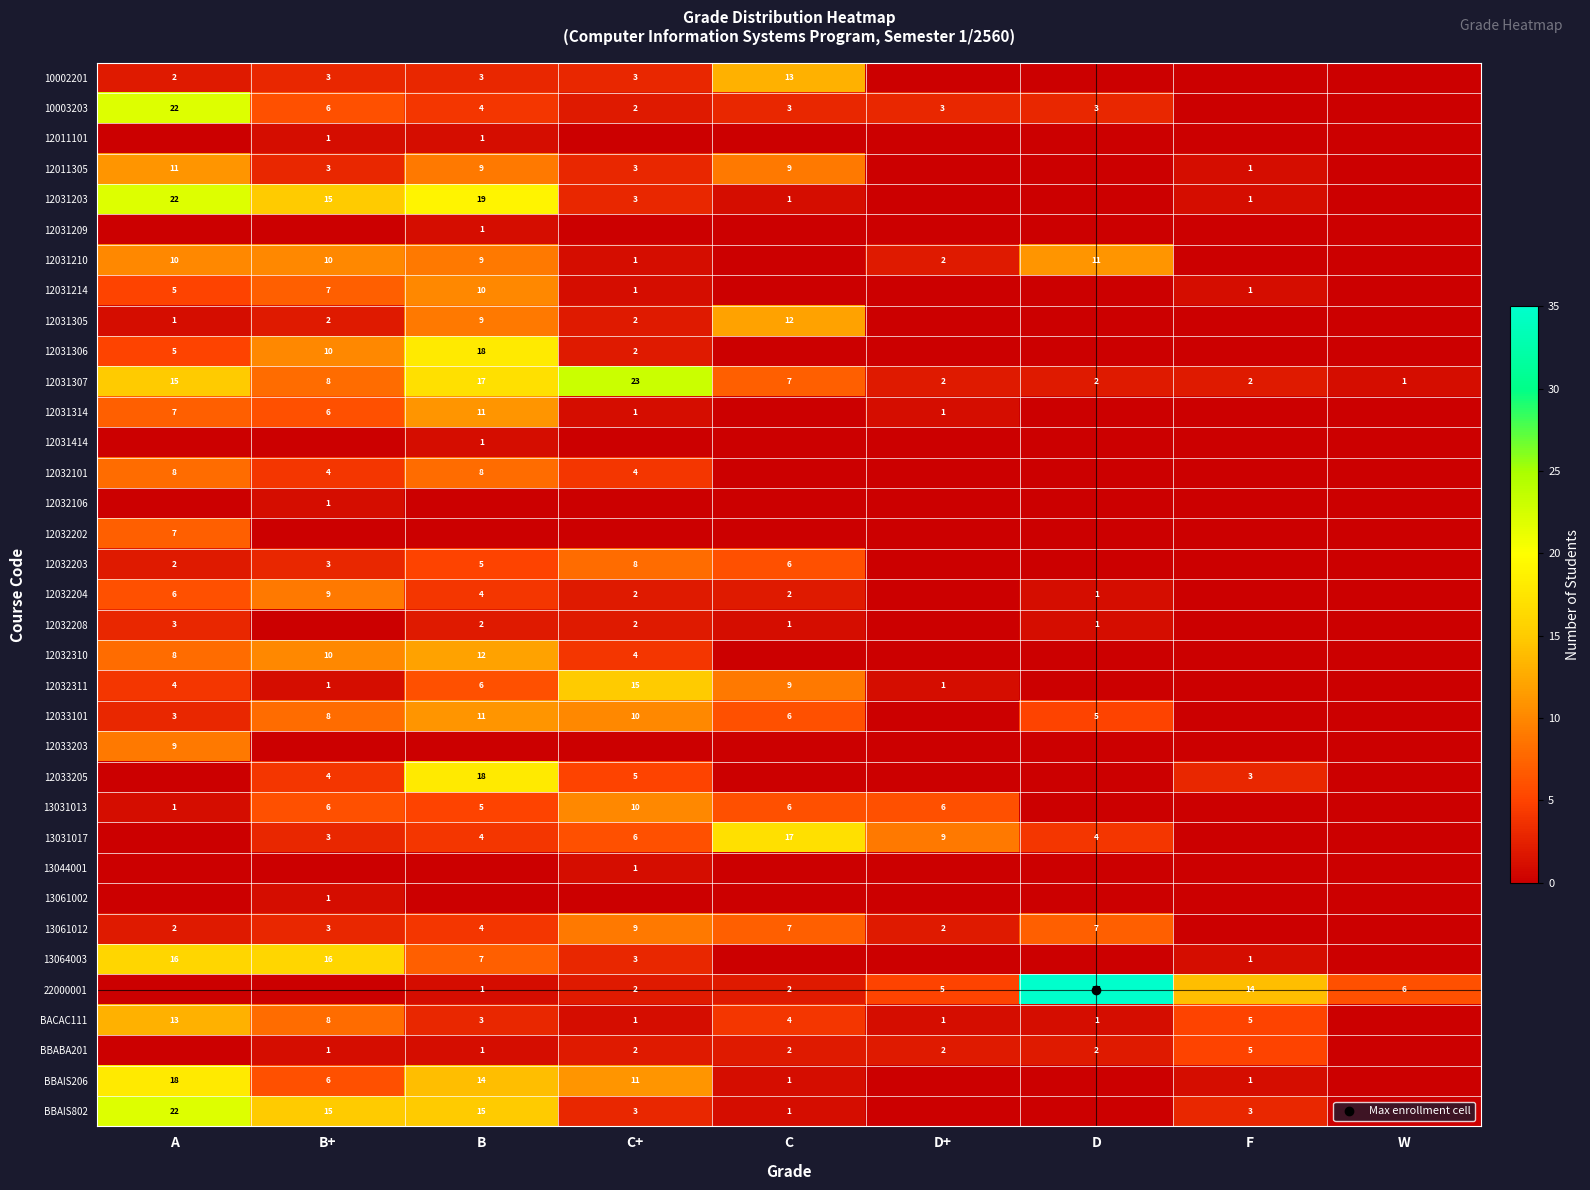

Which series changed the most between A and D?

22000001